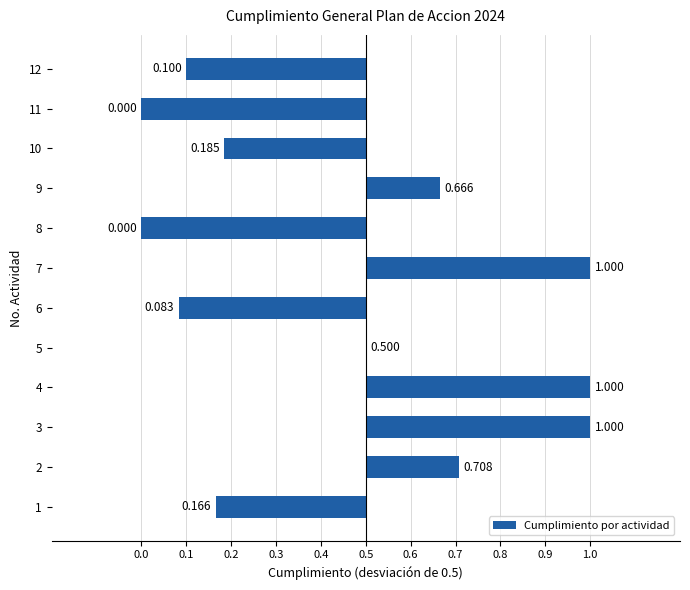

Are the bars horizontal?

Yes